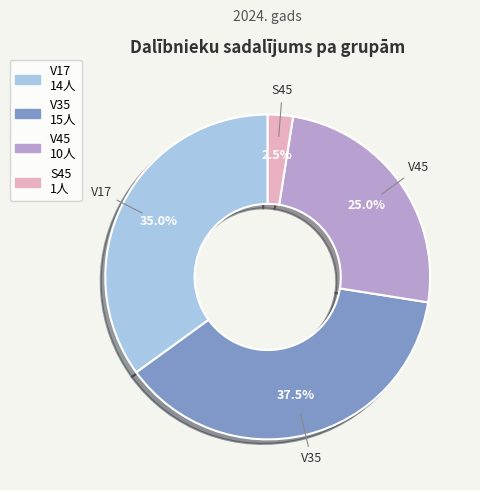

What is the ratio of the value at V35 to the value at V45?

1.5